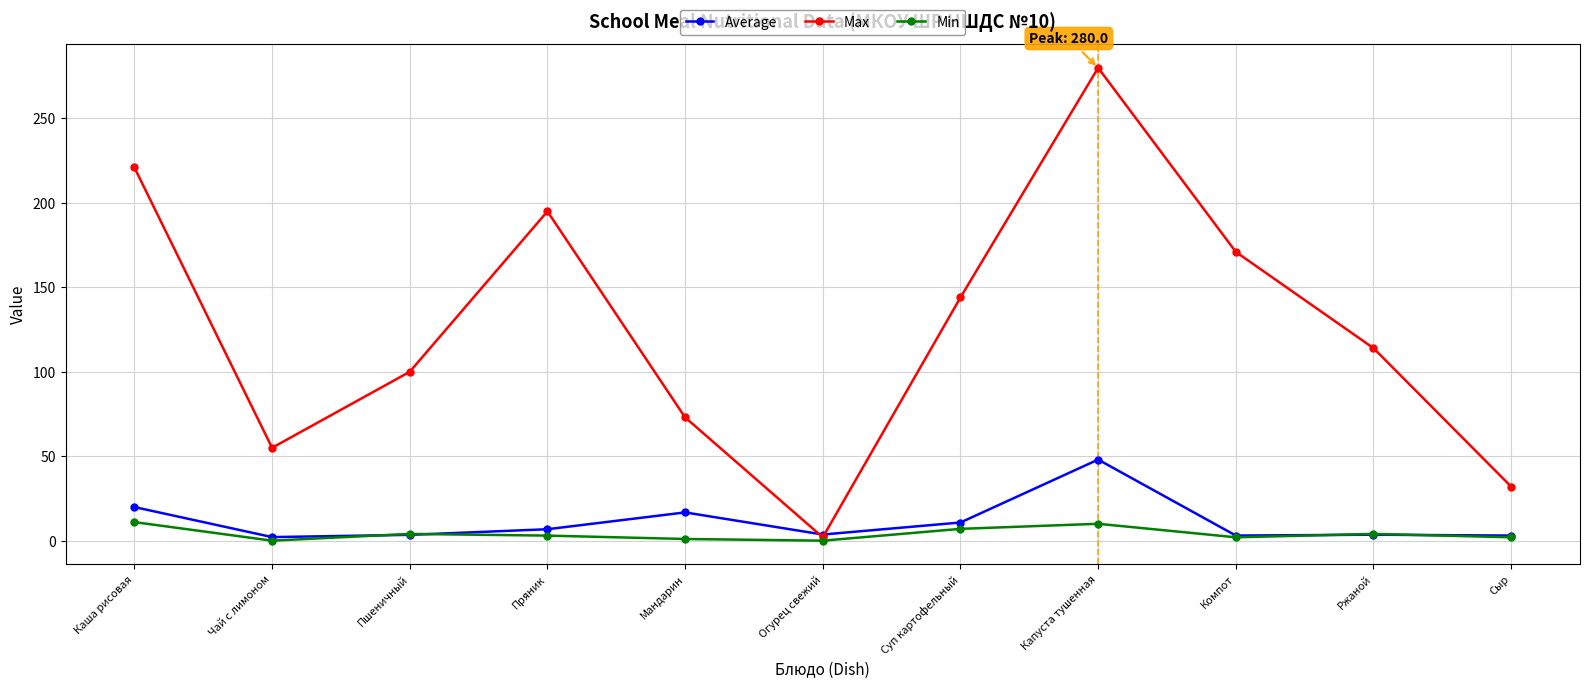

At how many categories does at least one series exceed 13?

10